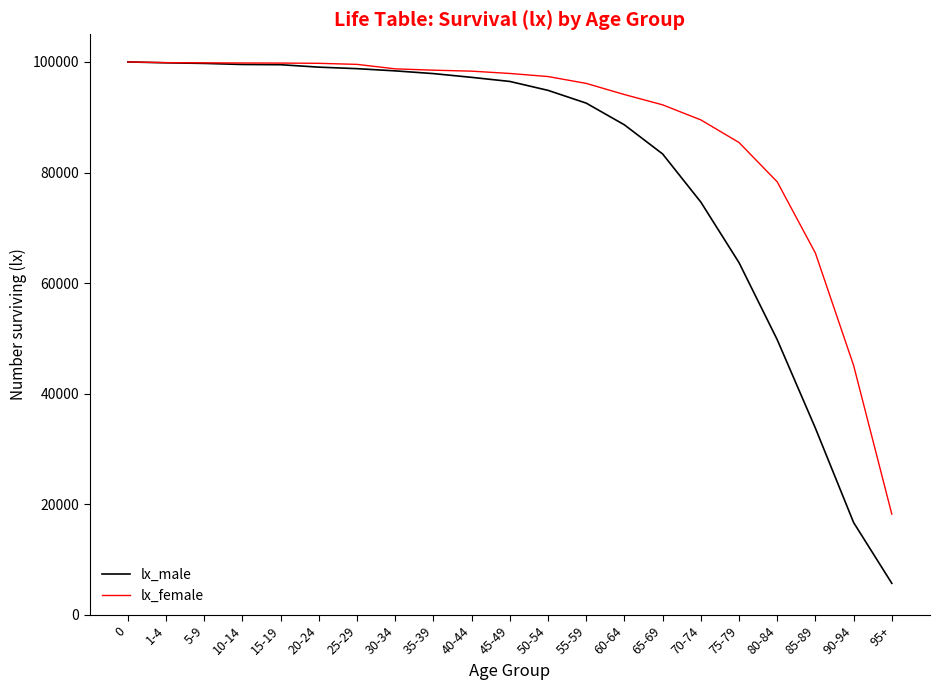

What is the spread (max minus min) of values at 50-54?

2497